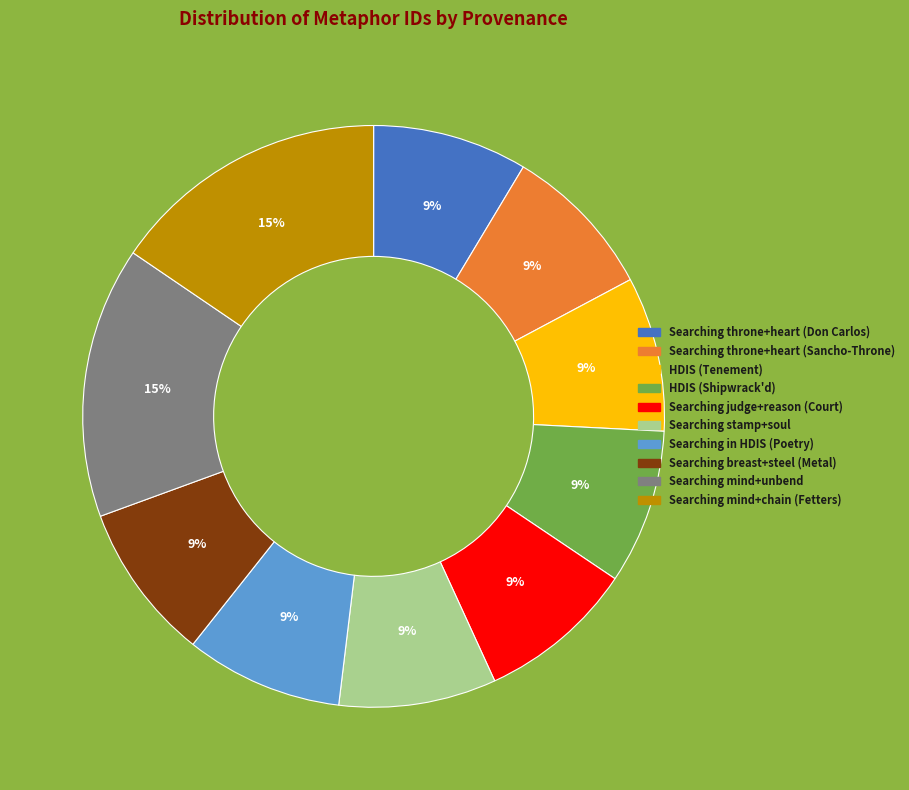

To the nearest percent, what is the average slice percentage?

10%